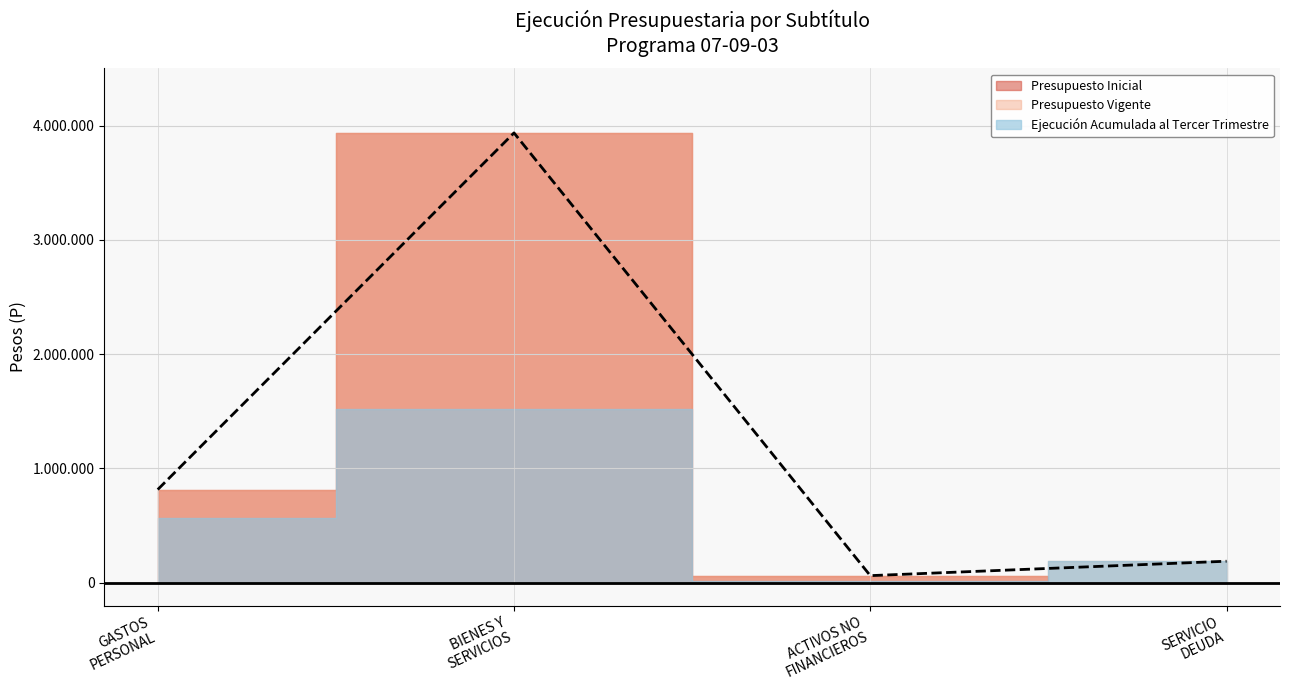

Where is the first local minimum for Presupuesto Vigente?

ADQUISICIÓN DE ACTIVOS NO FINANCIEROS